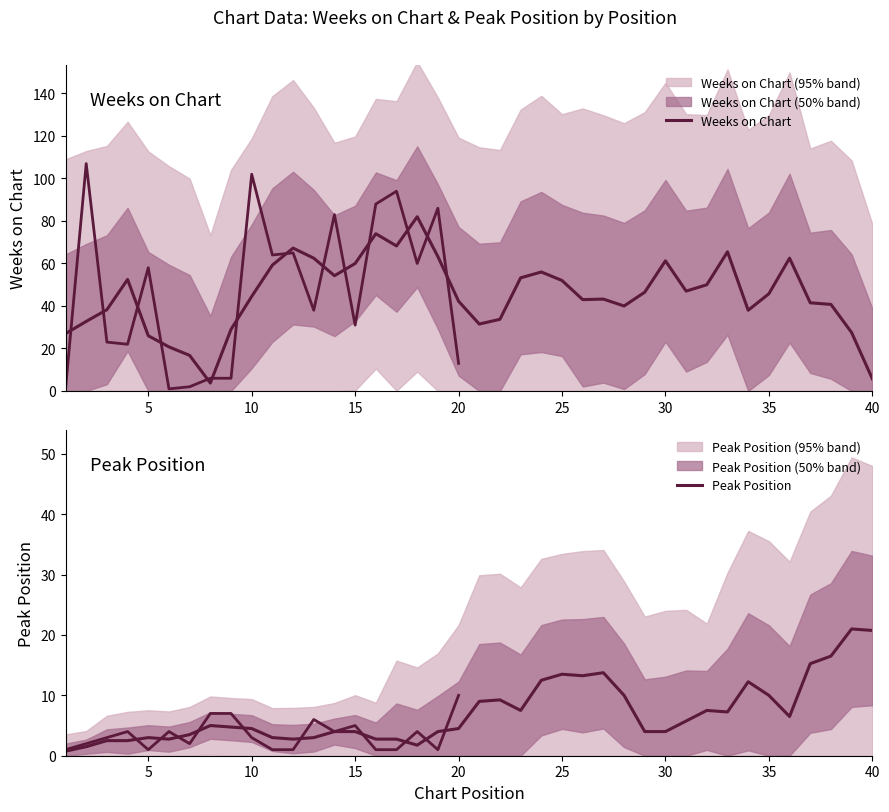

What is the difference between the maximum and minimum values in the Peak Position series?

20.2